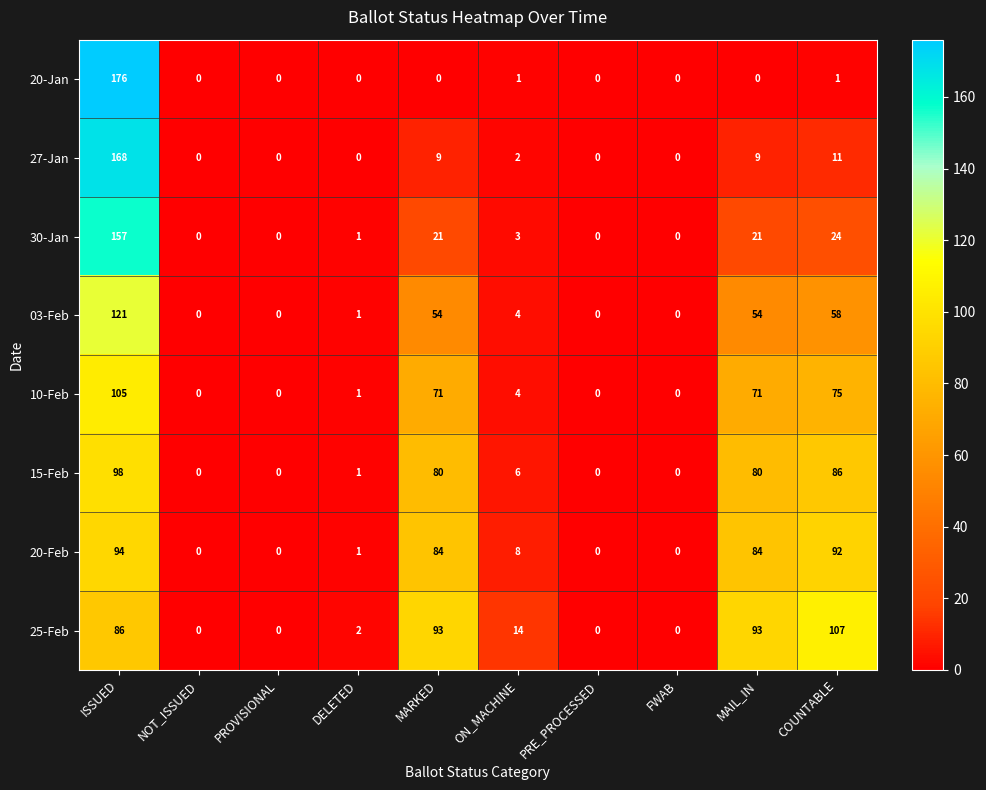

What is the approximate value of 20-Feb at COUNTABLE, to the nearest 10?

90